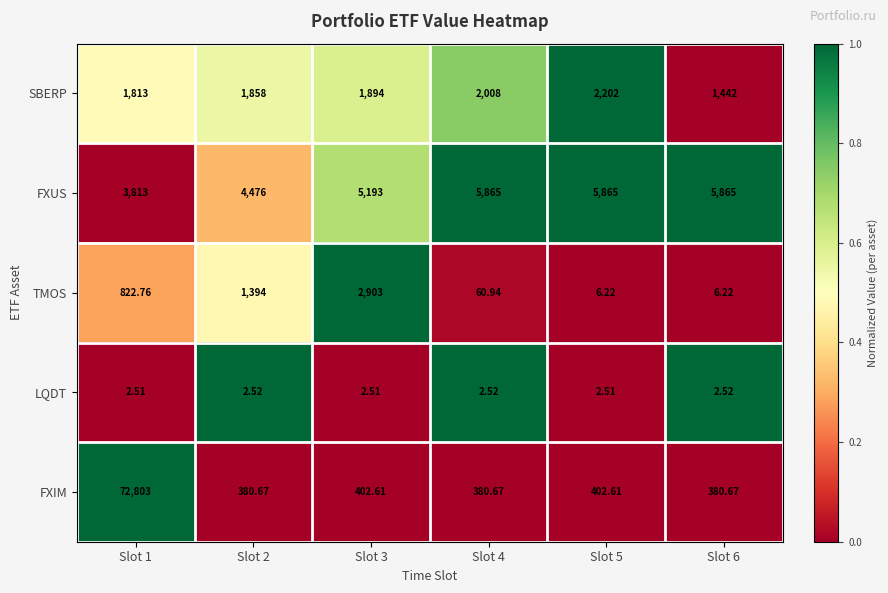

At Slot 5, list the series in order from smallest to largest.

LQDT, TMOS, FXIM, SBERP, FXUS